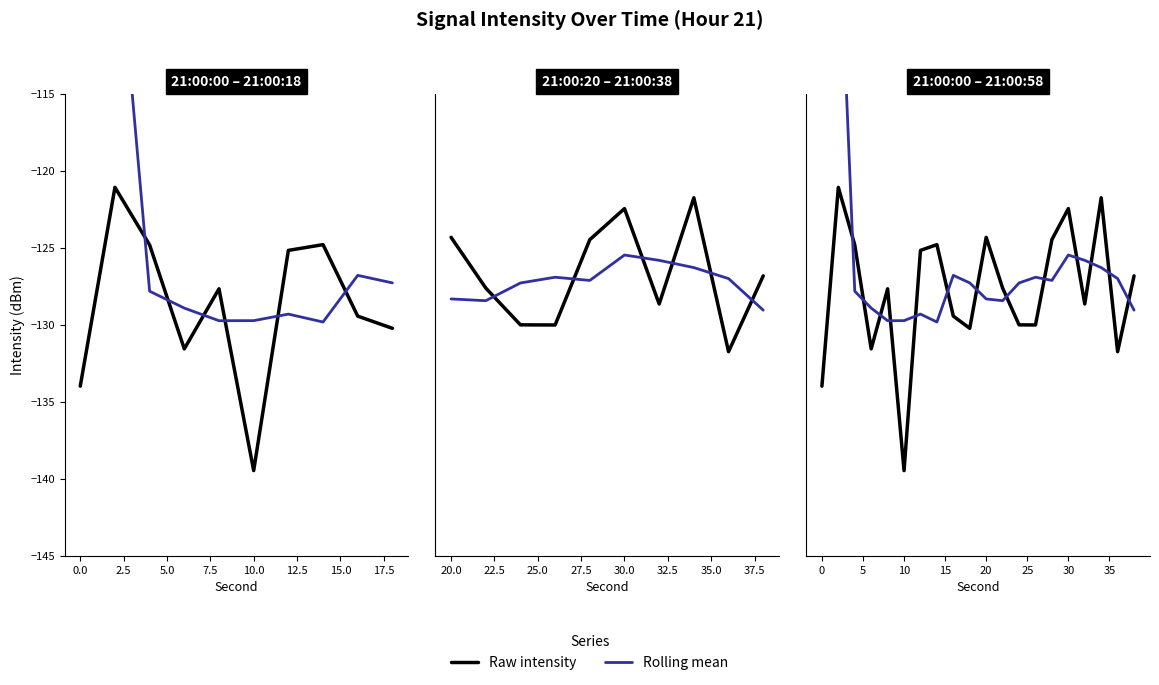

True or false: Raw intensity and Rolling mean intersect in this chart.

True